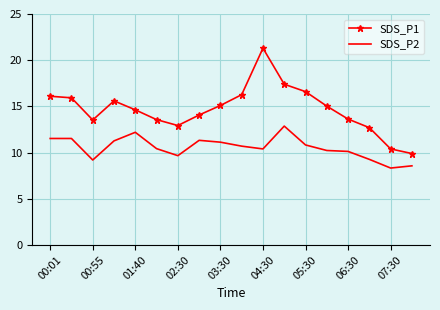

True or false: SDS_P2 and SDS_P1 cross at least once.

False